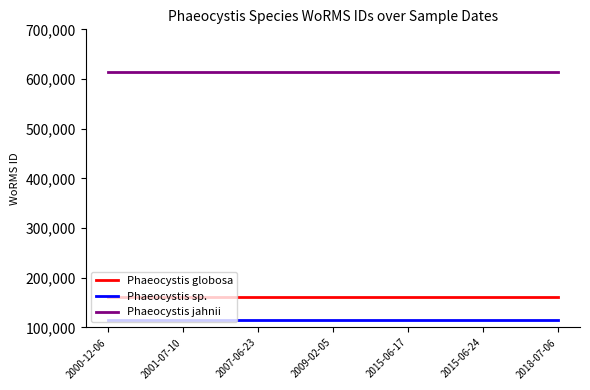

The Phaeocystis globosa series shows 160538 at 2009-02-05. True or false?

True